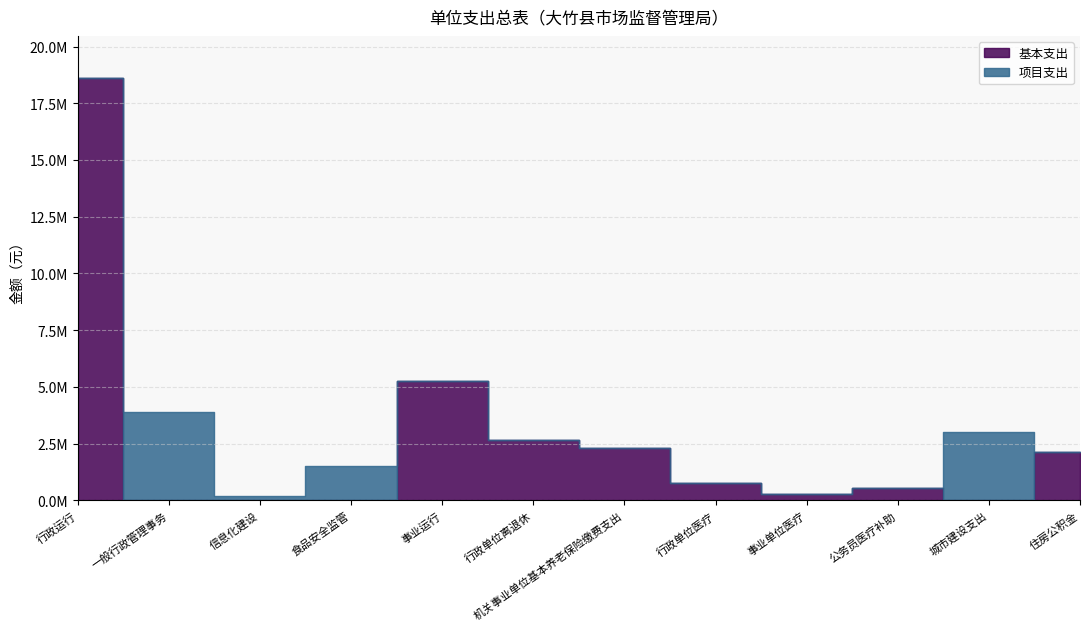

At which label is 基本支出 closest to 9304670?

事业运行